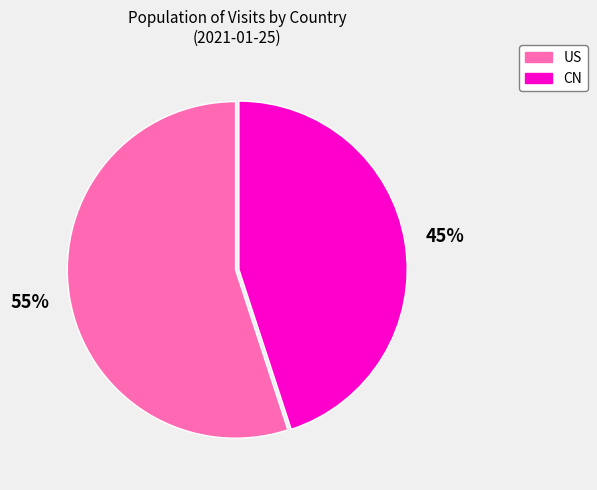

Do CN and US together represent more than half of the pie?

Yes